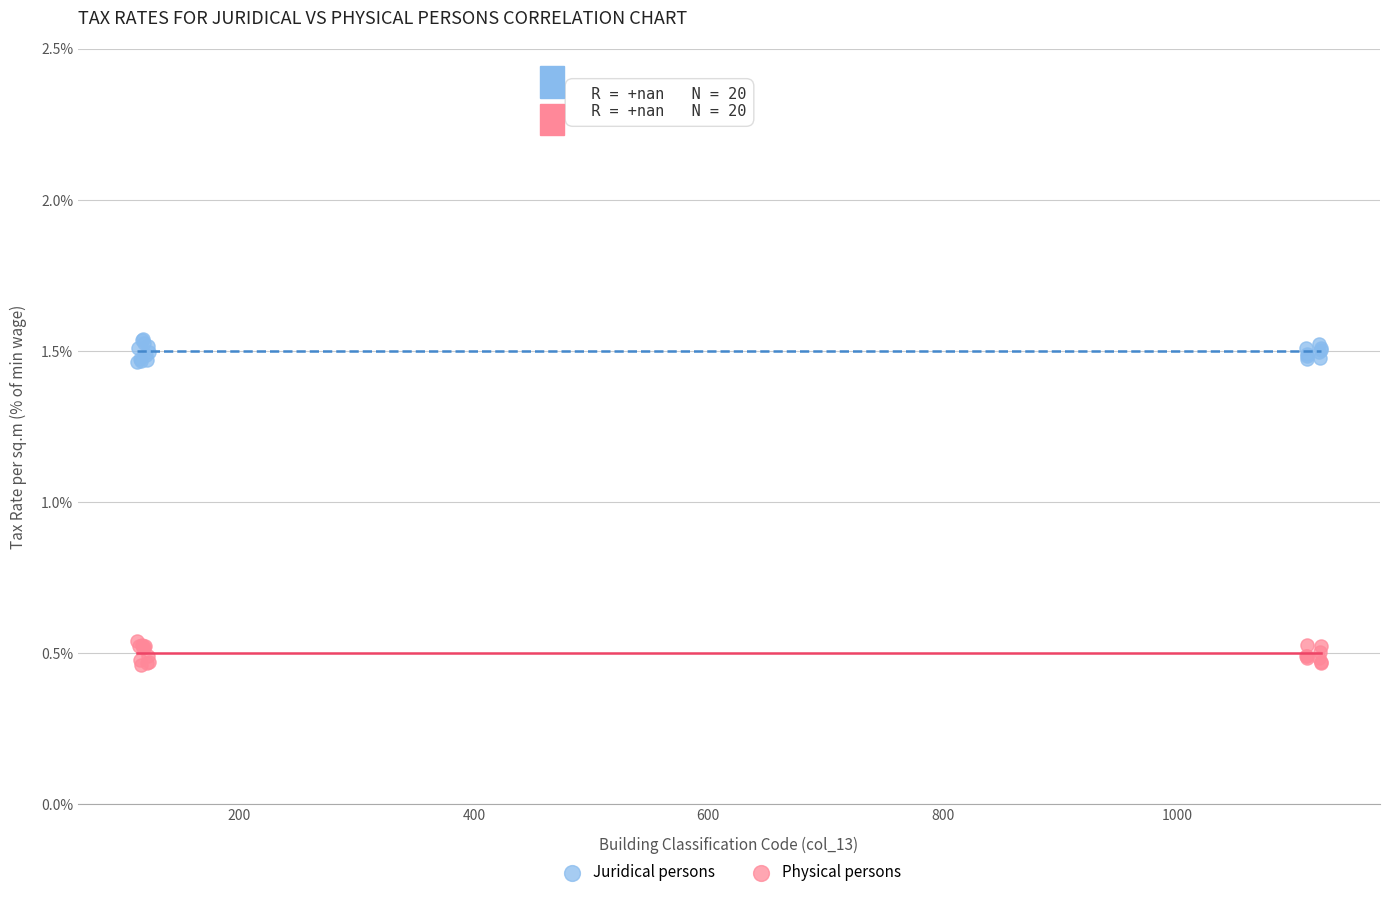

Which series contains the highest Y value?

Juridical persons